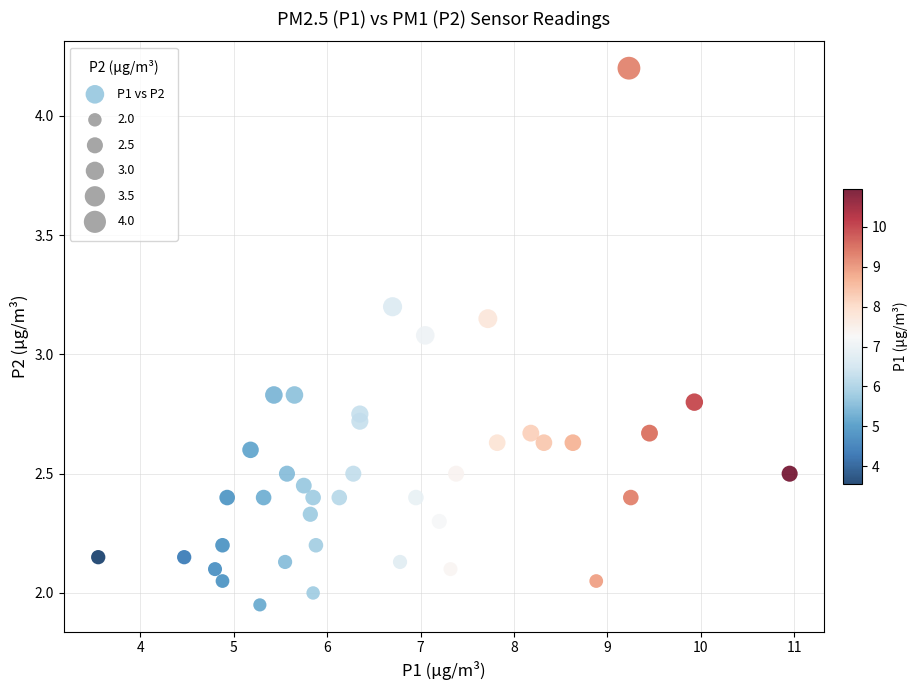

What is the range of X values (max minus min)?

7.4